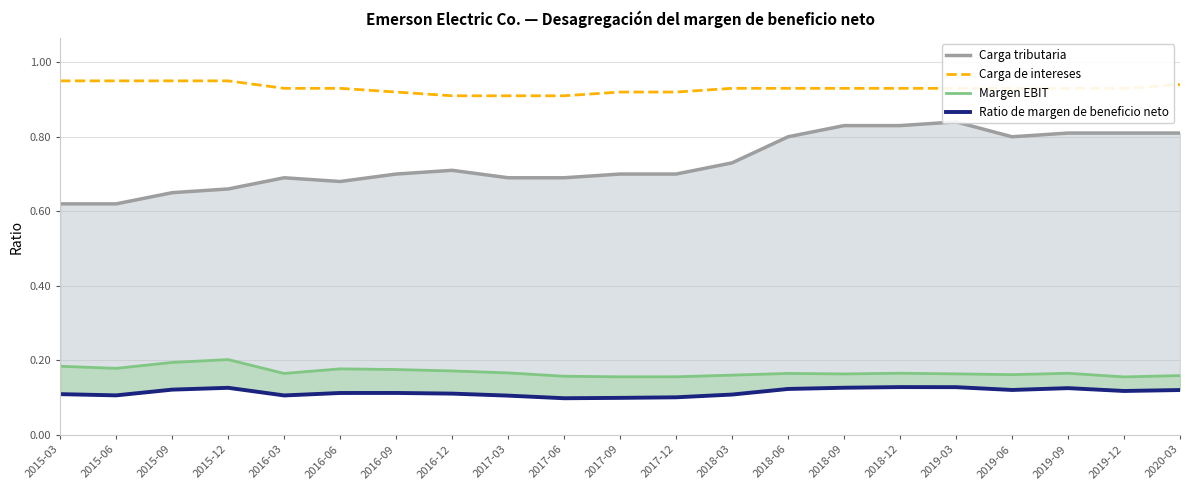

Which category has the lowest value in the Carga tributaria series?

2015-03